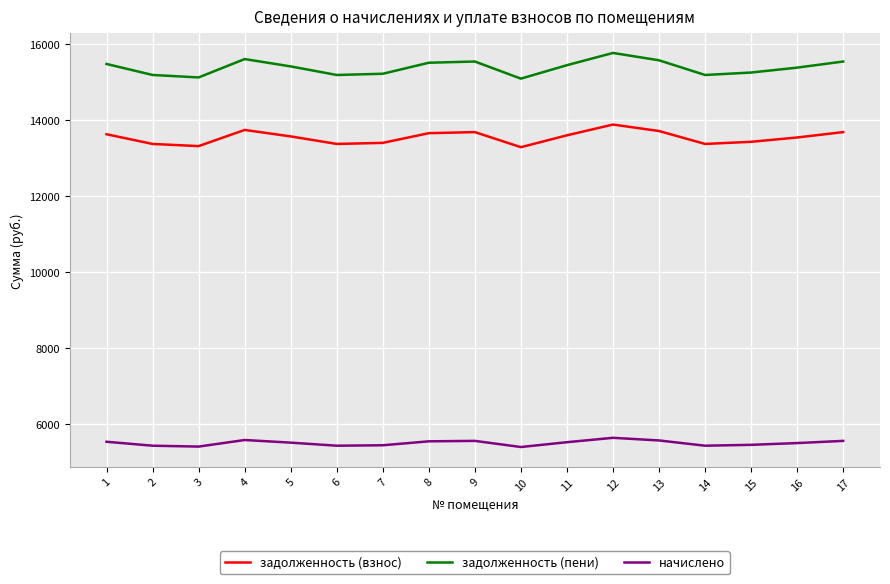

What is the spread (max minus min) of values at 16?

9865.9